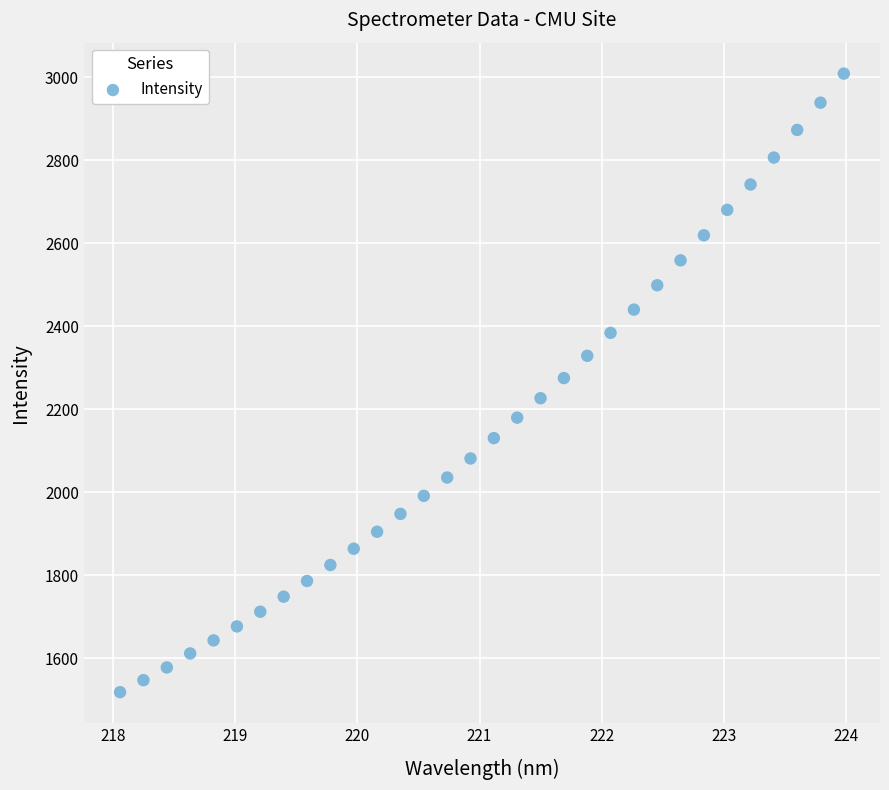

What is the range of Y values (max minus min)?

1491.0